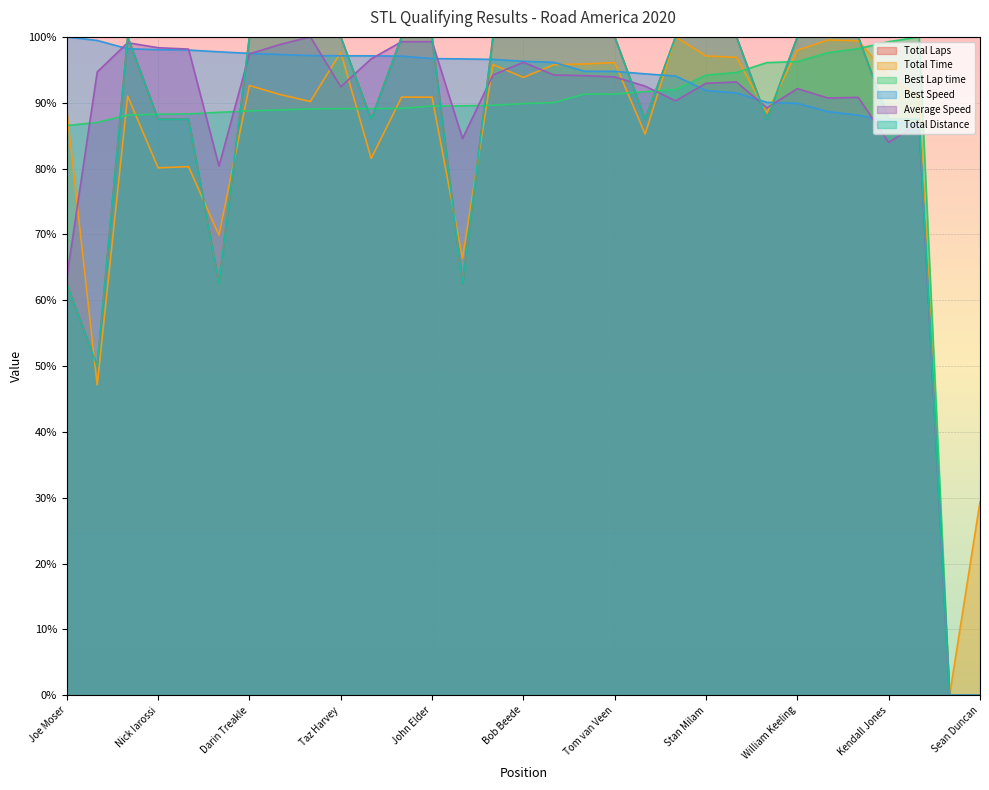

What position from the left is Brian Laughlin?

11